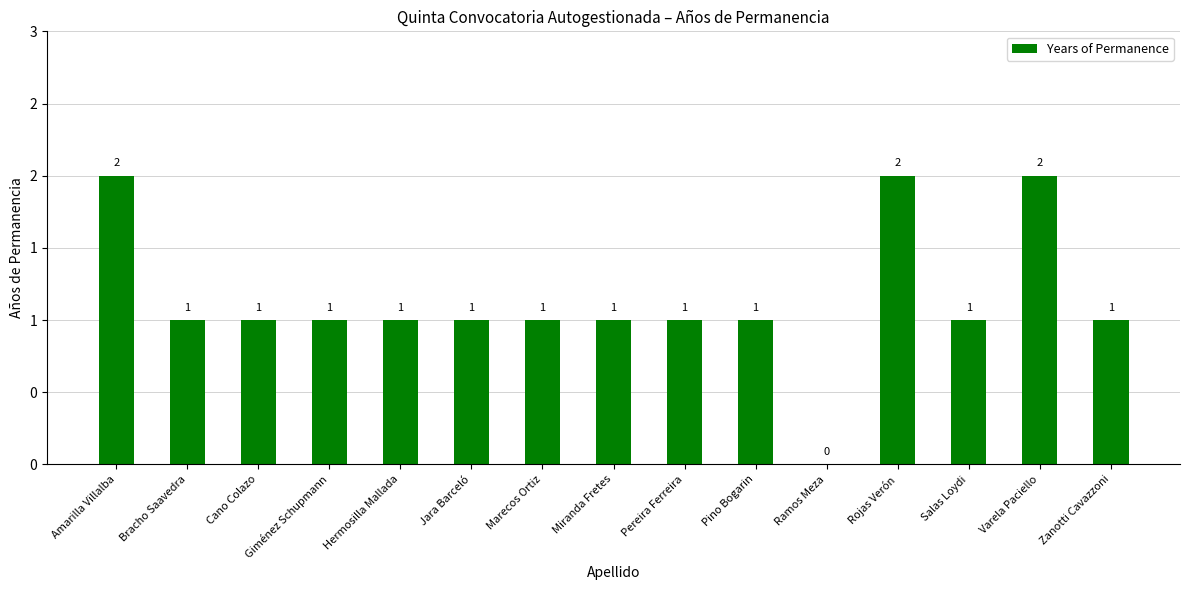

What is the approximate value at Giménez Schupmann?

1